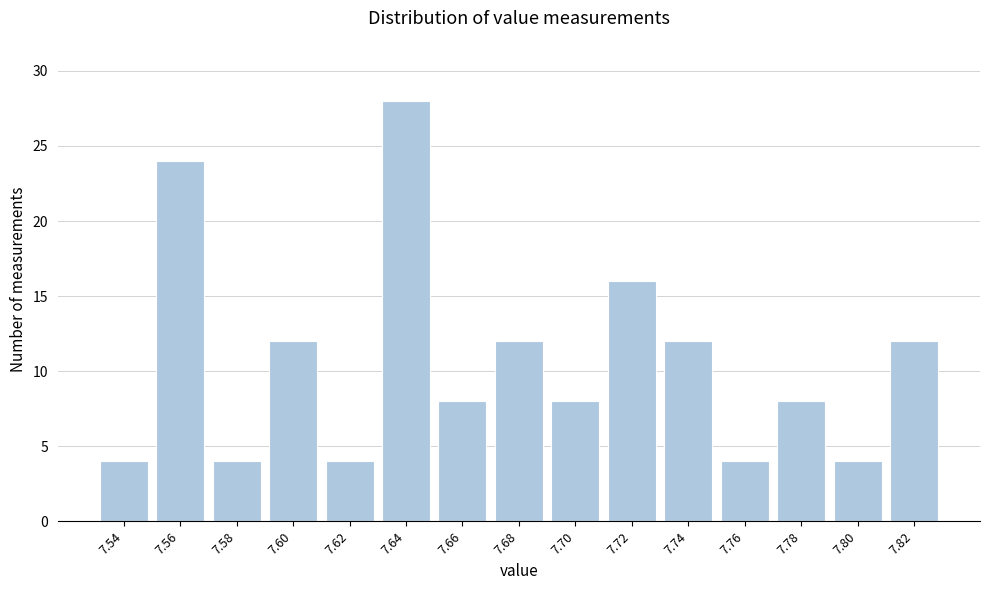

Reading left to right, extract all data points from this chart.

7.54=4	7.56=24	7.58=4	7.60=12	7.62=4	7.64=28	7.66=8	7.68=12	7.70=8	7.72=16	7.74=12	7.76=4	7.78=8	7.80=4	7.82=12